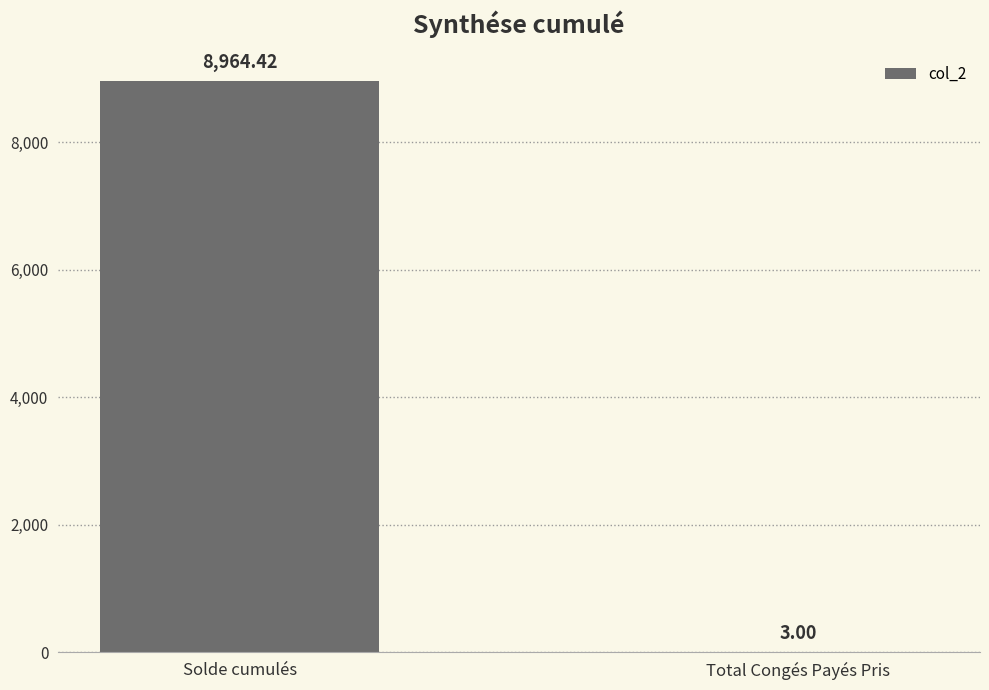

What is the difference between the values at Solde cumulés and Total Congés Payés Pris?

8961.4